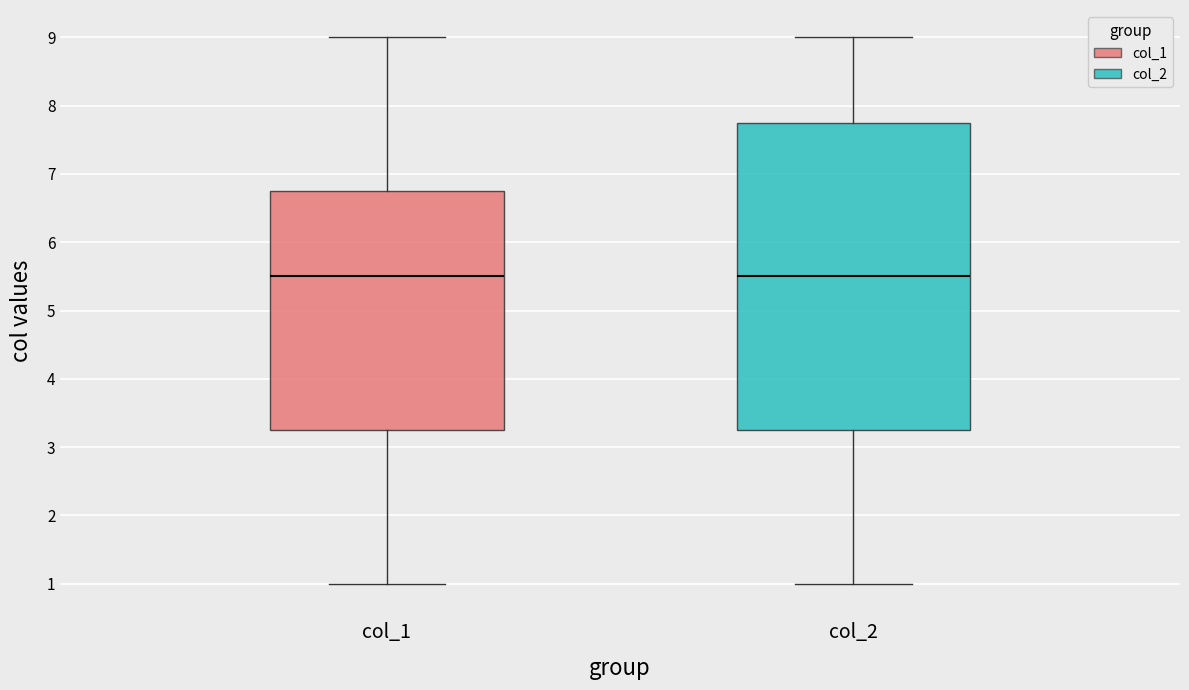

Where is the upper edge of the box for col_1 on the y-axis? The values are not printed on the chart, so give them approximately, as read against the axis.

6.8